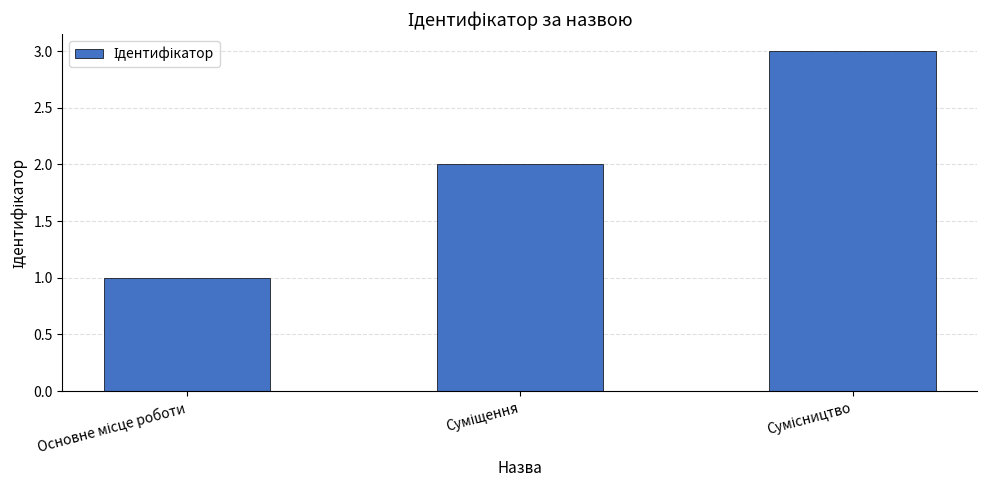

What is the value of the 3rd bar from the left?

3